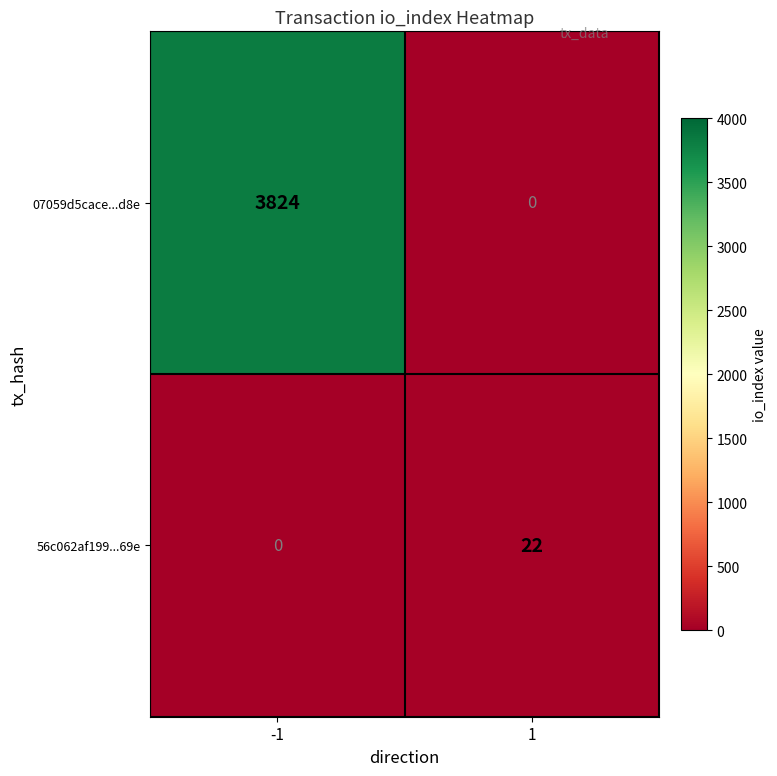

What is the total value across all series at -1?

3824